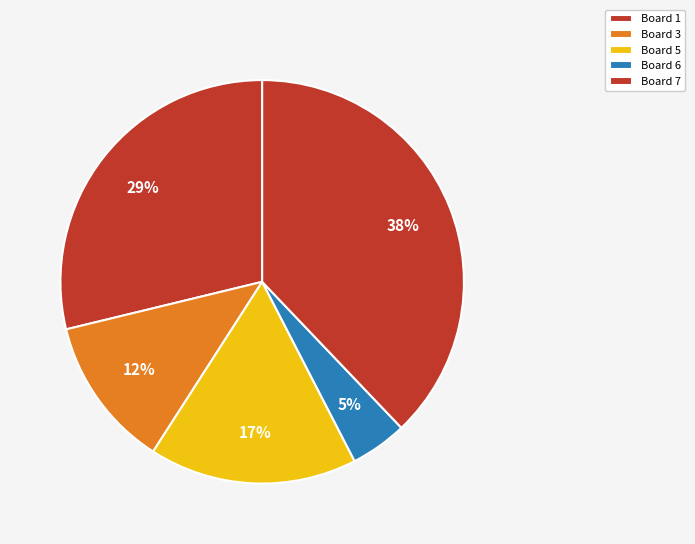

How many segments does this pie chart have?

5